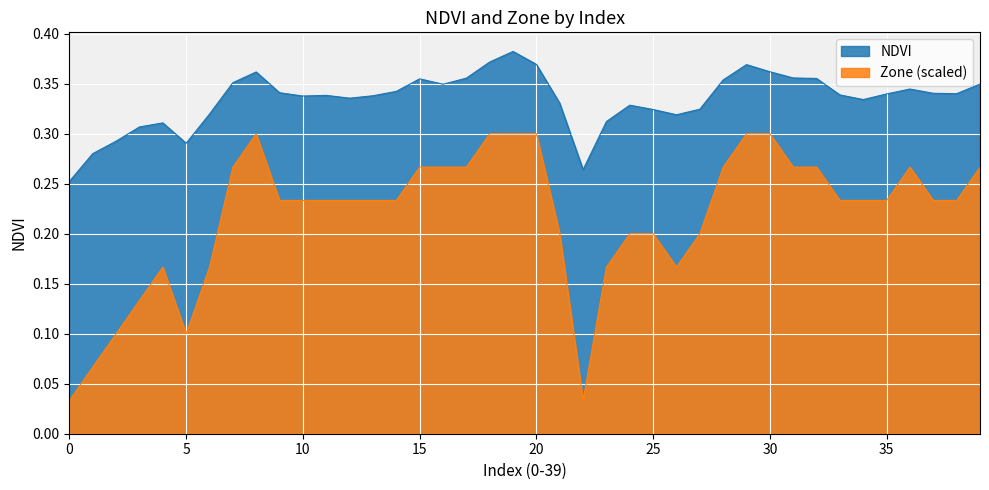

The Zone series shows 0.3 at 31. True or false?

True